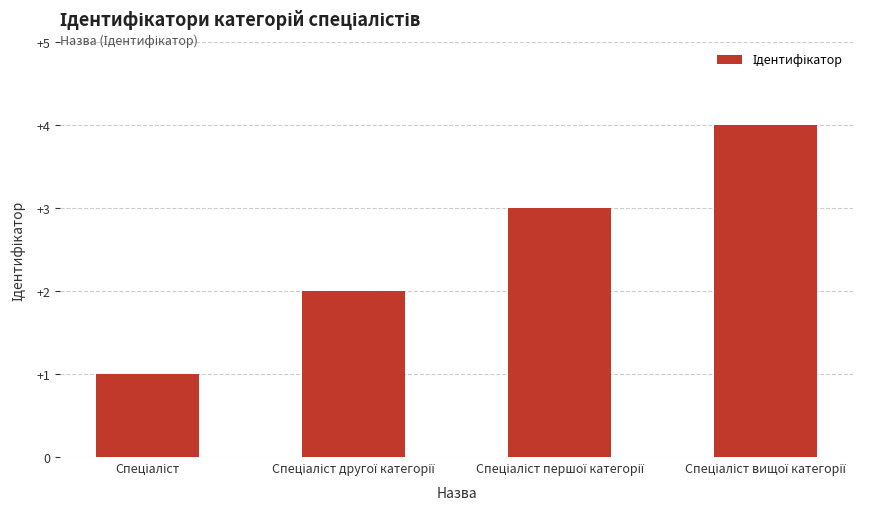

What is the sum of all values?

10